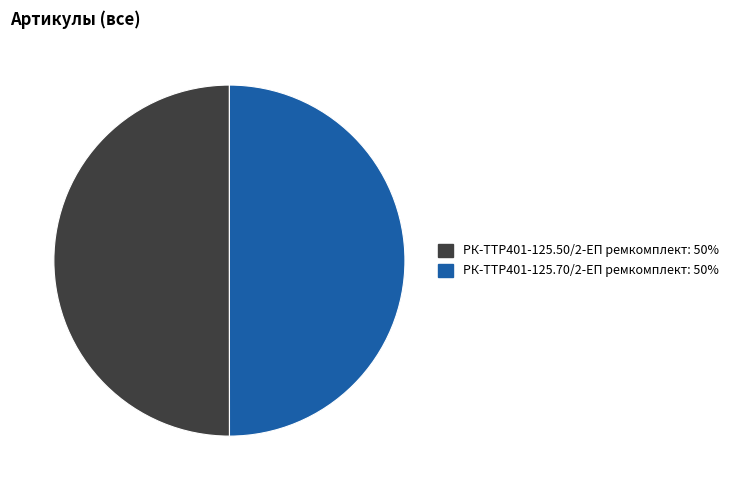

Combined, do РК-TTР401-125.70/2-ЕП ремкомплект and РК-TTР401-125.50/2-ЕП ремкомплект account for over 50%?

Yes